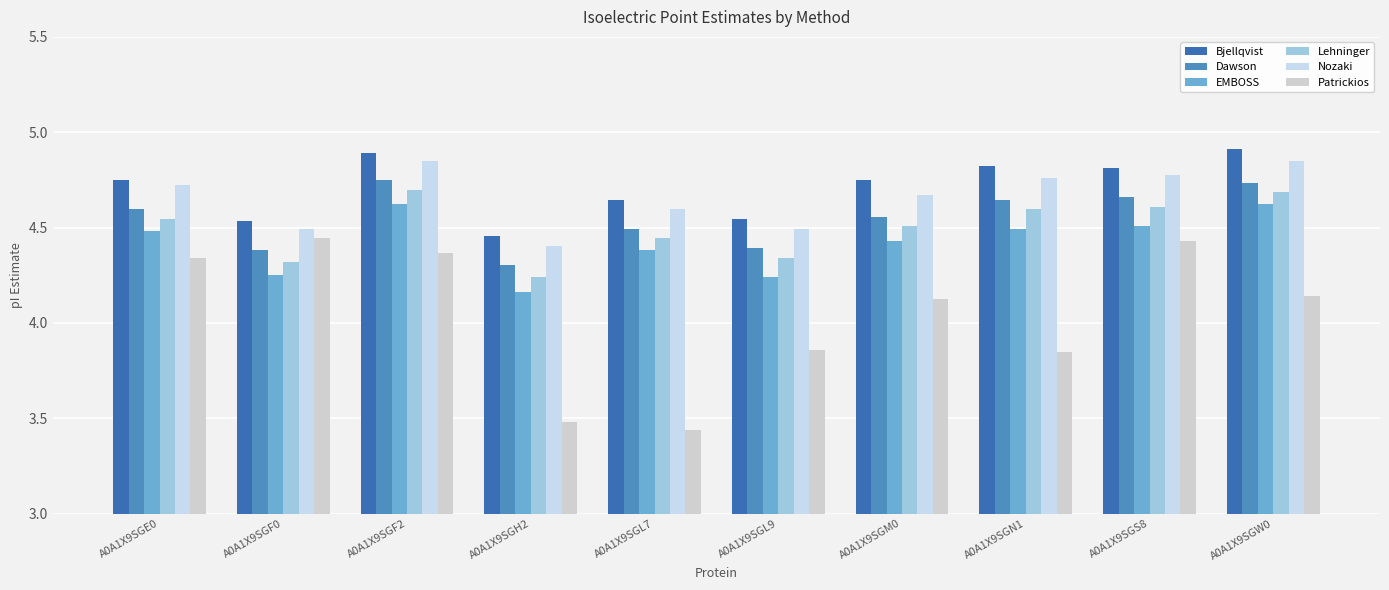

What are all the series names shown in the legend?

Bjellqvist, Dawson, EMBOSS, Lehninger, Nozaki, Patrickios